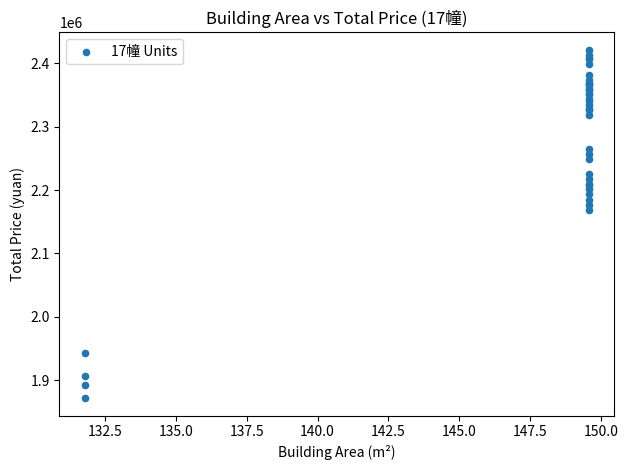

What Y value in the scatter plot is closest to 2146428?

2169015